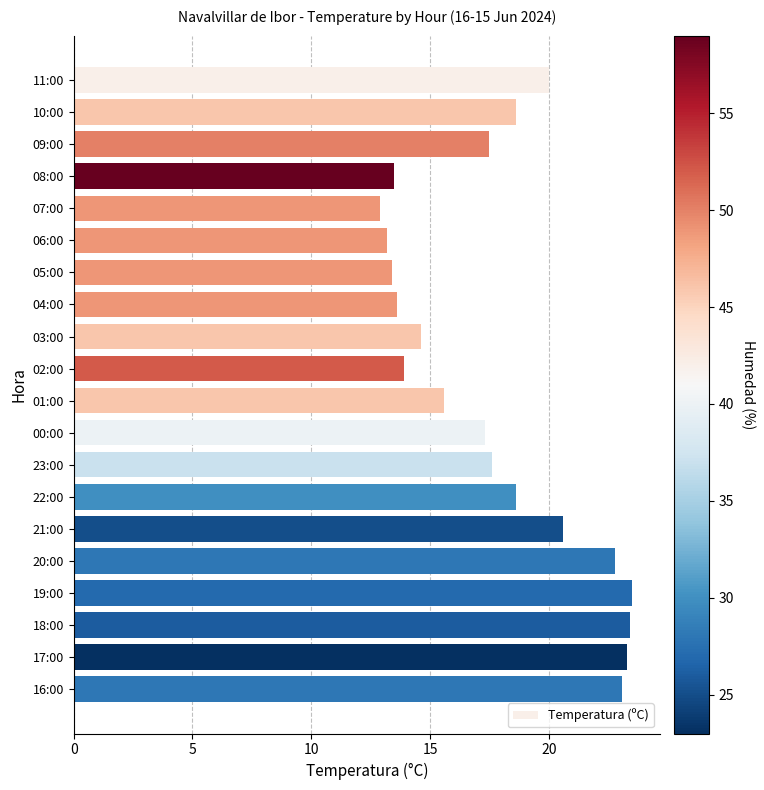

The value at 16:00 is 23.1. True or false?

True